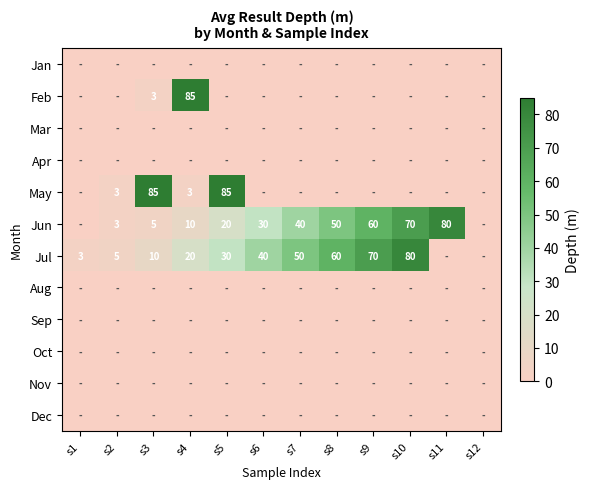

At how many categories does at least one series exceed 13?

9